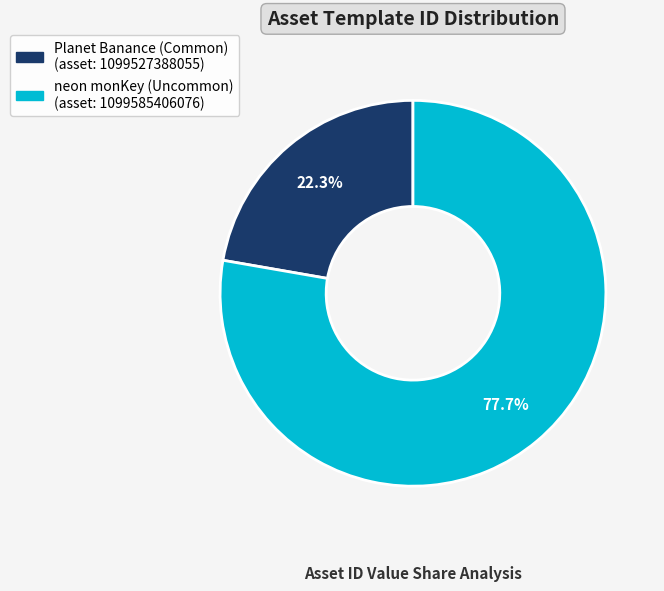

Does any single category account for the majority?

Yes